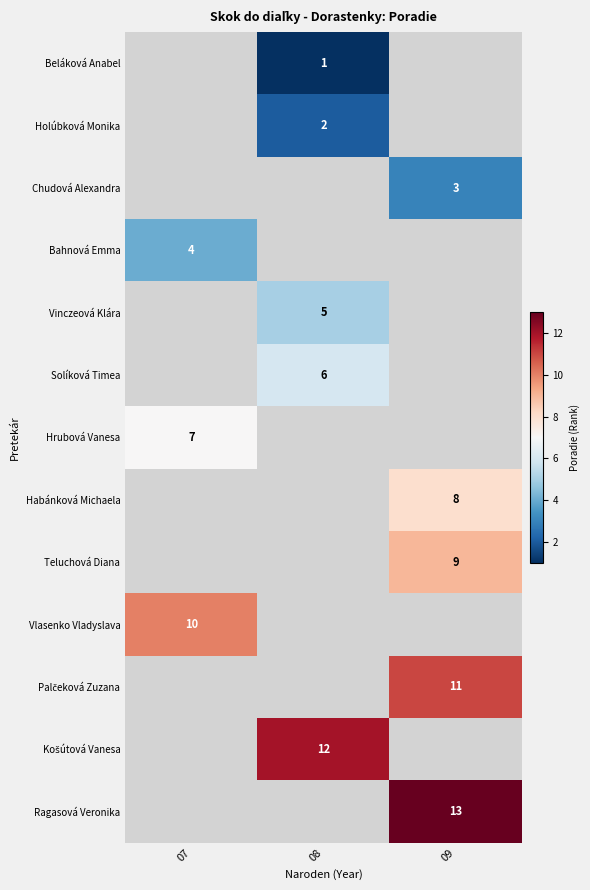

True or false: Vinczeová Klára has a value of 8.2 at 08.

False